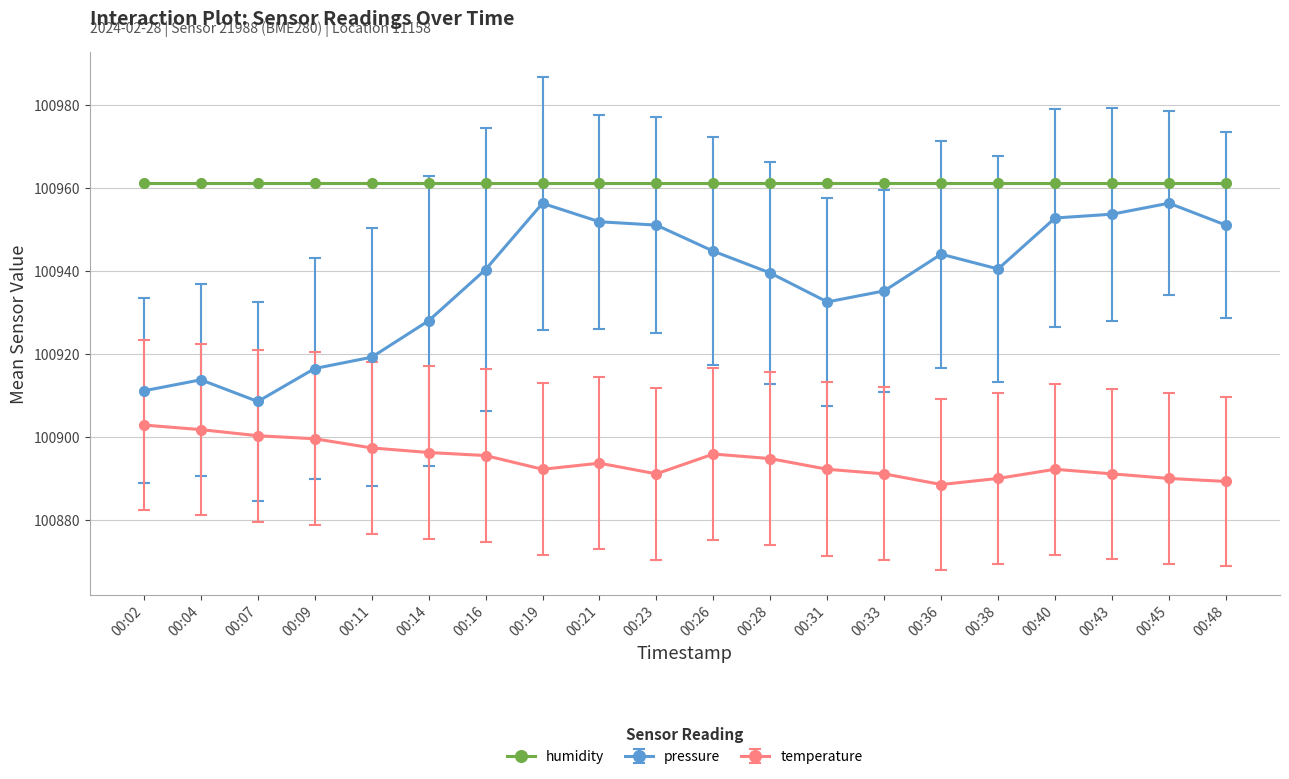

What is the value of the pressure point at the 4th from the left?

100916.5